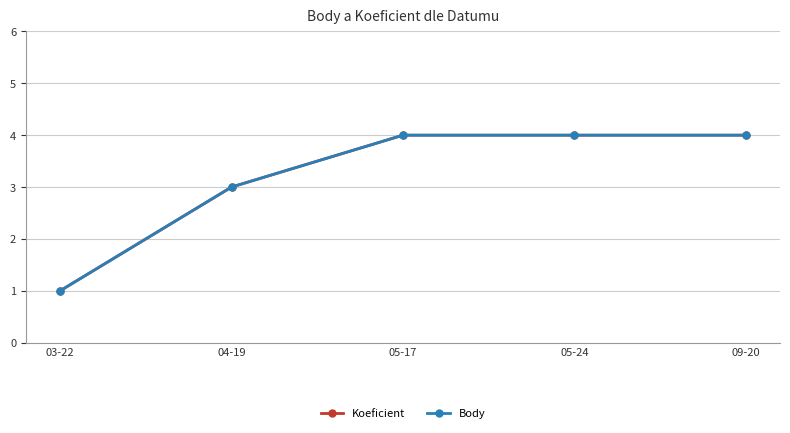

What is the difference between the maximum and minimum values in the Body series?

3